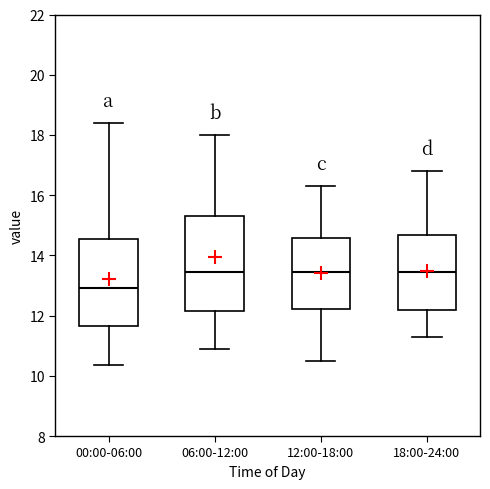

Which box is the tallest, from its lower edge to its upper edge?

06:00-12:00